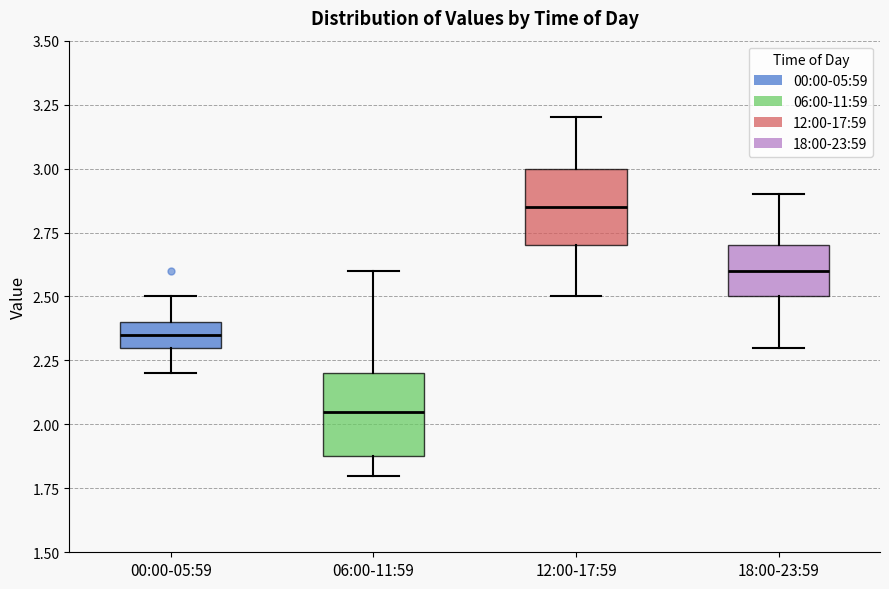

Reading left to right, read every box against the y-axis: the position of its median line, the range the box covers, and the ends of its whiskers. The values are not printed on the chart, so give them approximately, as read against the axis.

00:00-05:59: median 2.35, box 2.30 to 2.40, whiskers 2.20 to 2.50
06:00-11:59: median 2.05, box 1.90 to 2.20, whiskers 1.80 to 2.60
12:00-17:59: median 2.85, box 2.70 to 3.00, whiskers 2.50 to 3.20
18:00-23:59: median 2.60, box 2.50 to 2.70, whiskers 2.30 to 2.90